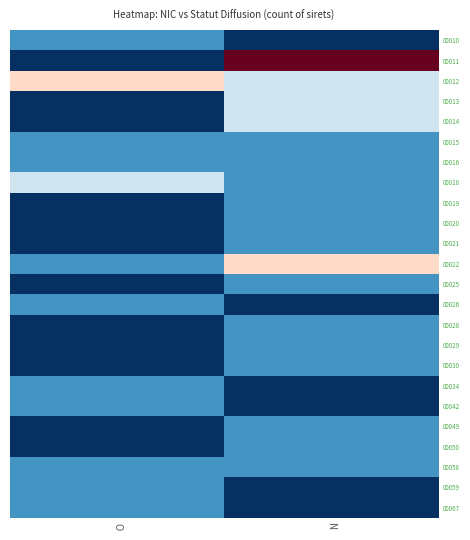

What is the difference between the highest and lowest values at N?

5